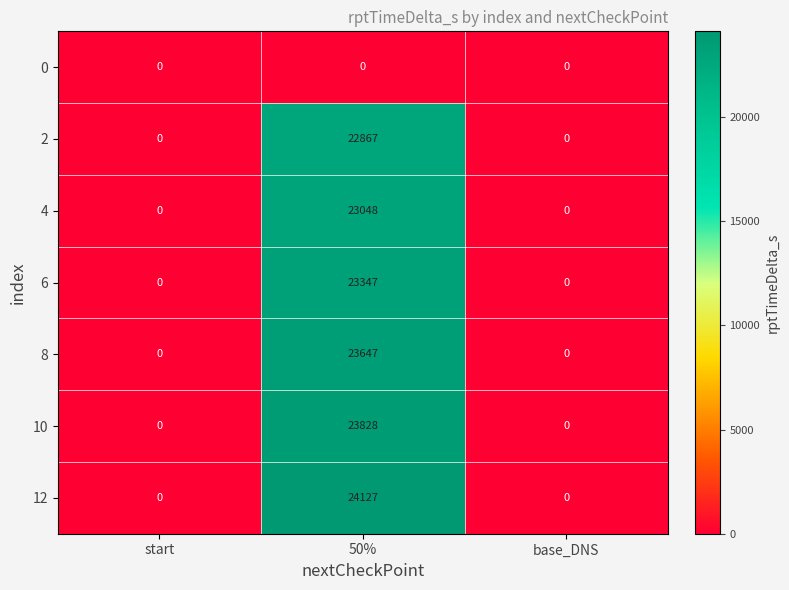

What value does the 8 series have at 50%, to the nearest 50?

23650